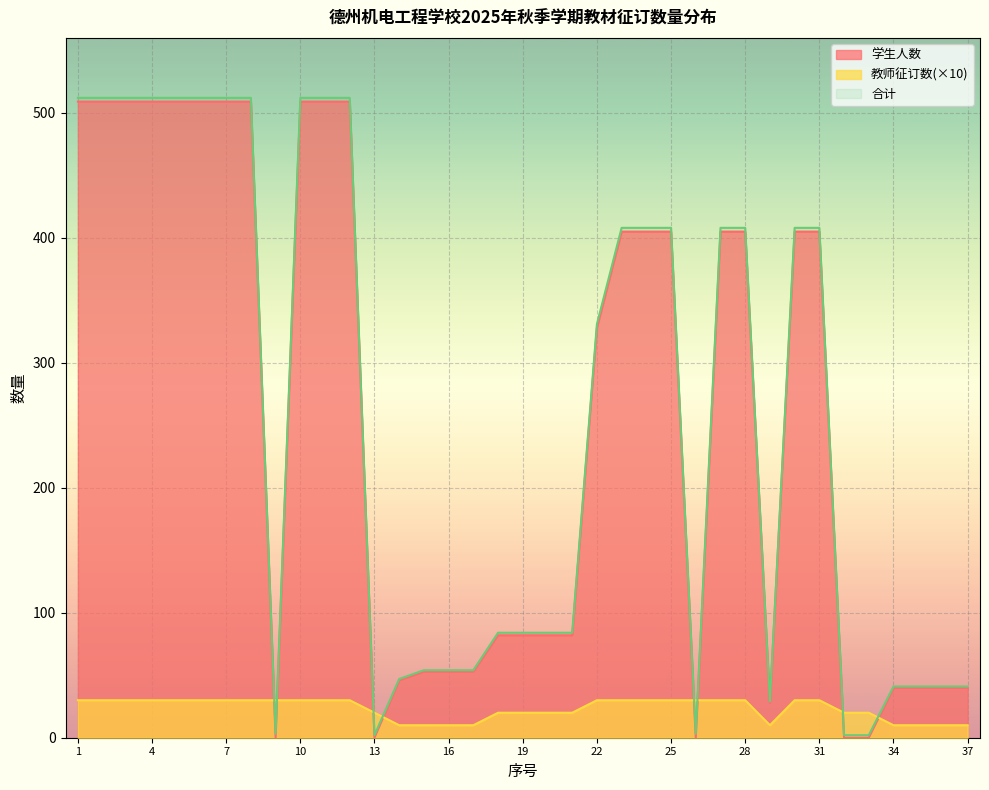

At which category does the chart reach its minimum across all series?

9